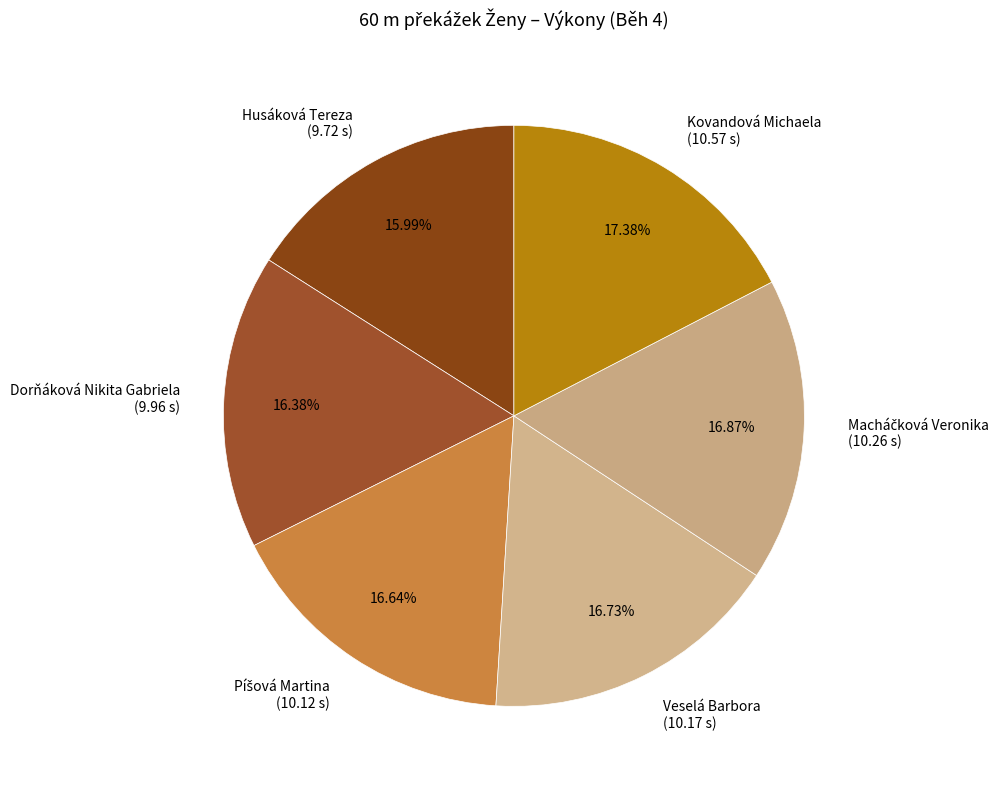

Which category has the biggest portion of the pie?

Kovandová Michaela